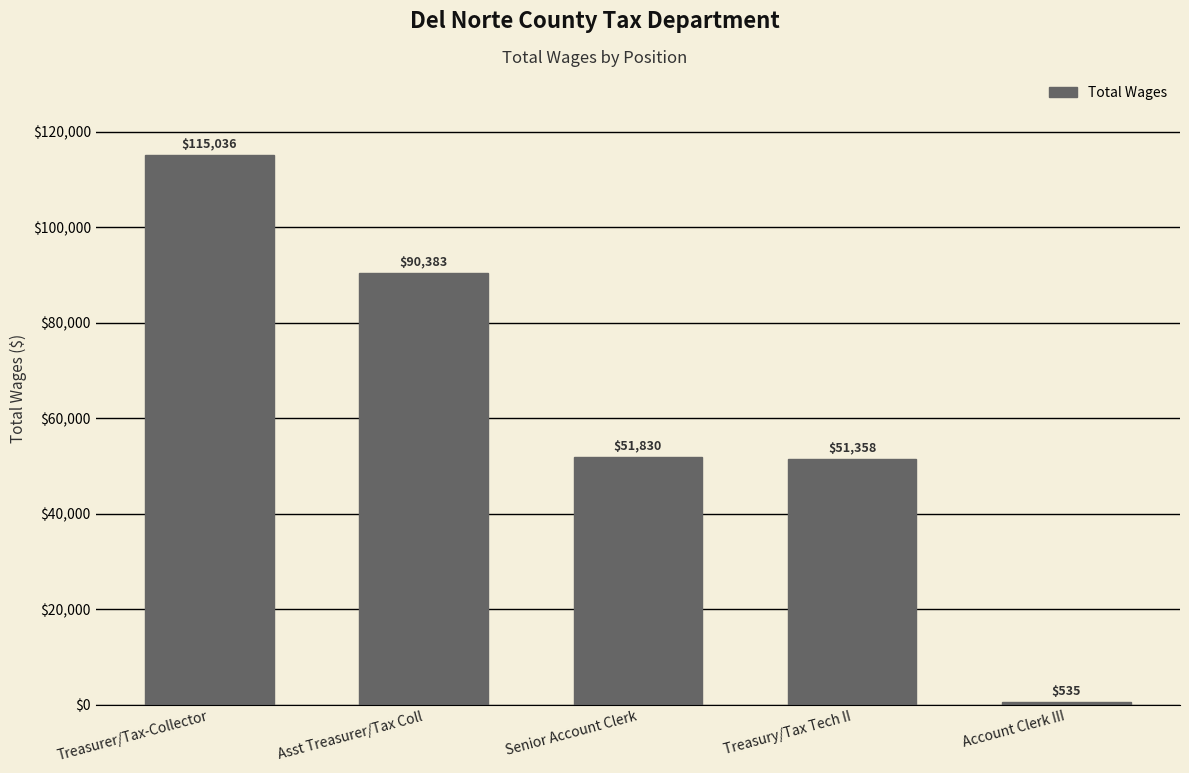

True or false: the data shows 51830 at Senior Account Clerk.

True